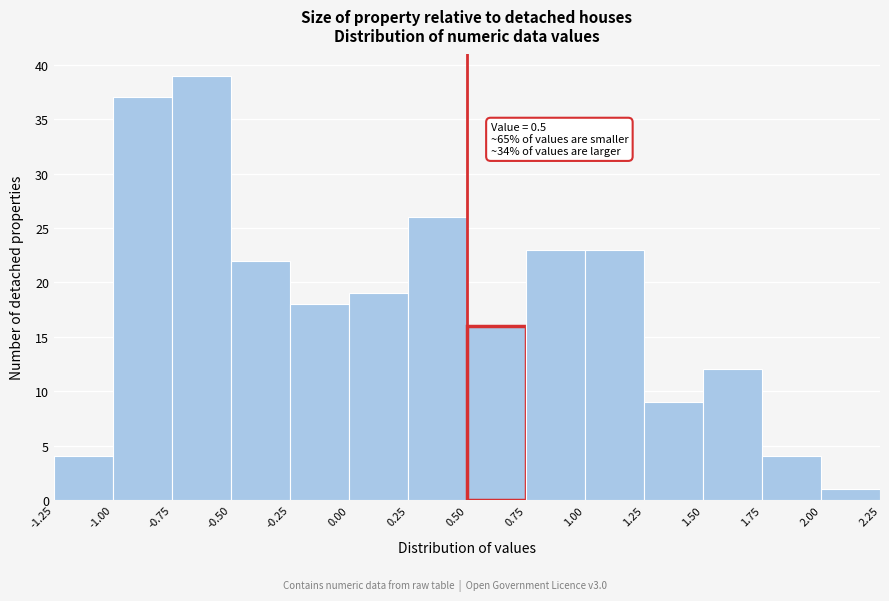

Which range on the x-axis has the tallest bar?

-0.75 to -0.50